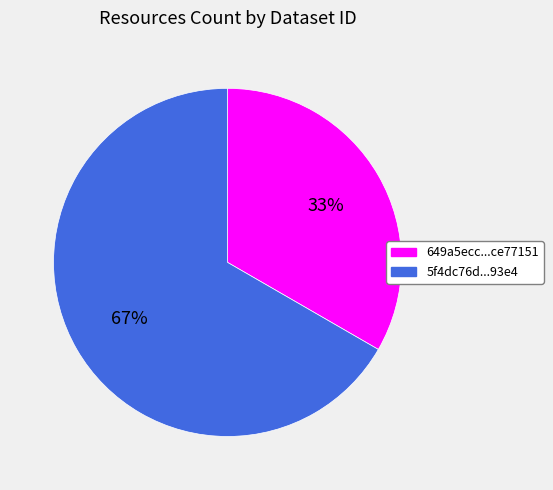

Which slice represents more than half of the pie?

5f4dc76d...93e4